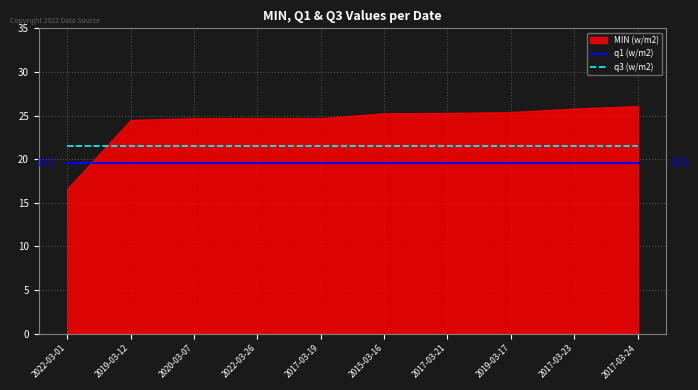

The q3 (w/m2) series shows 31.6 at 2022-03-01. True or false?

False